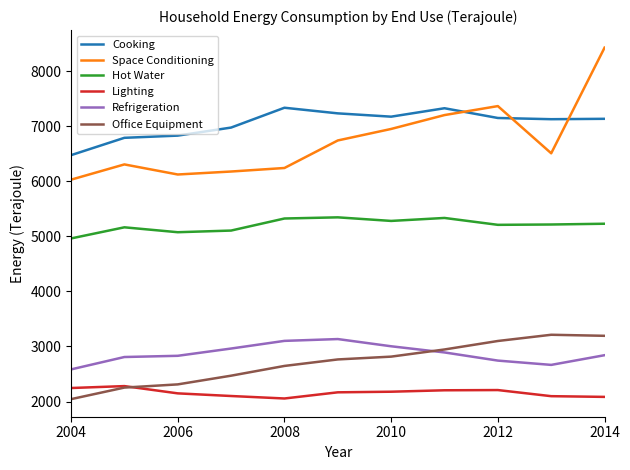

What is the highest value of the Lighting series?

2280